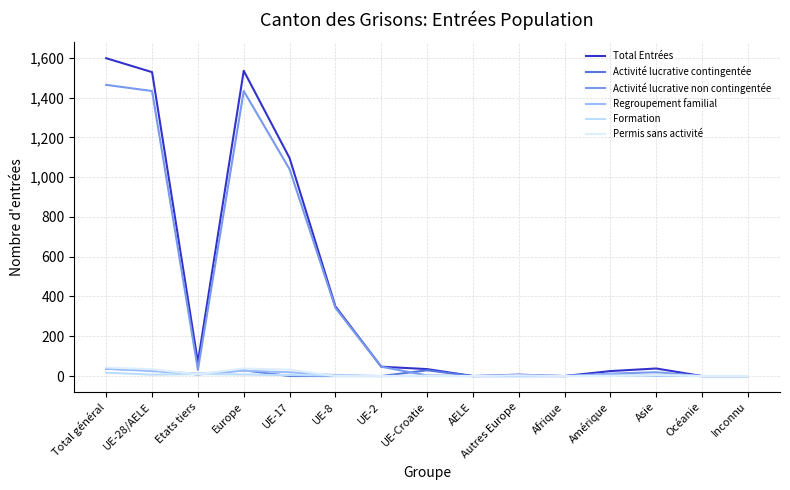

How many lines are shown in the chart?

6